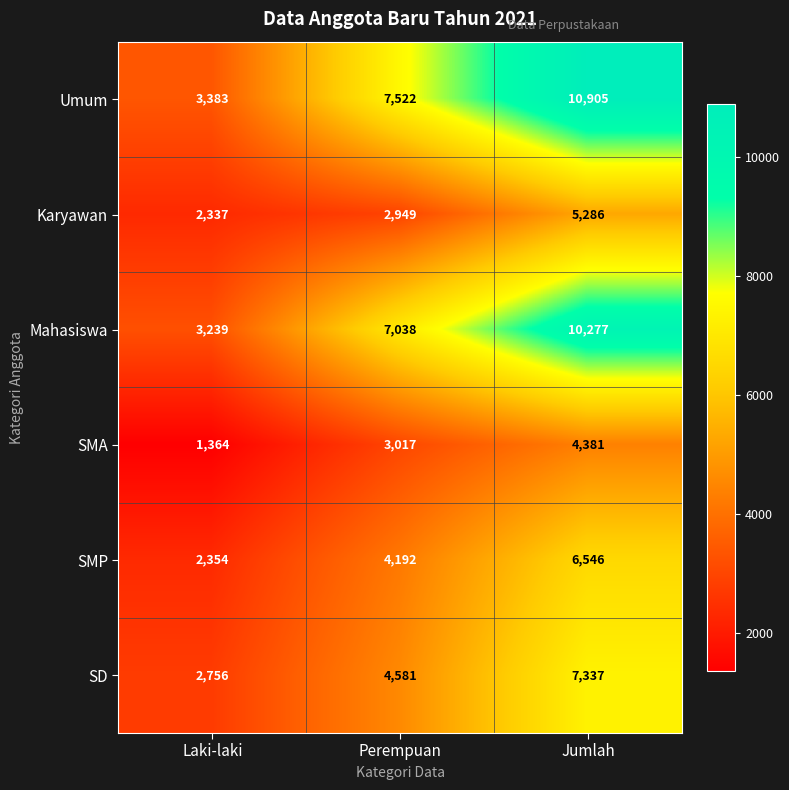

What is the approximate value of Mahasiswa at Jumlah, to the nearest 100?

10300